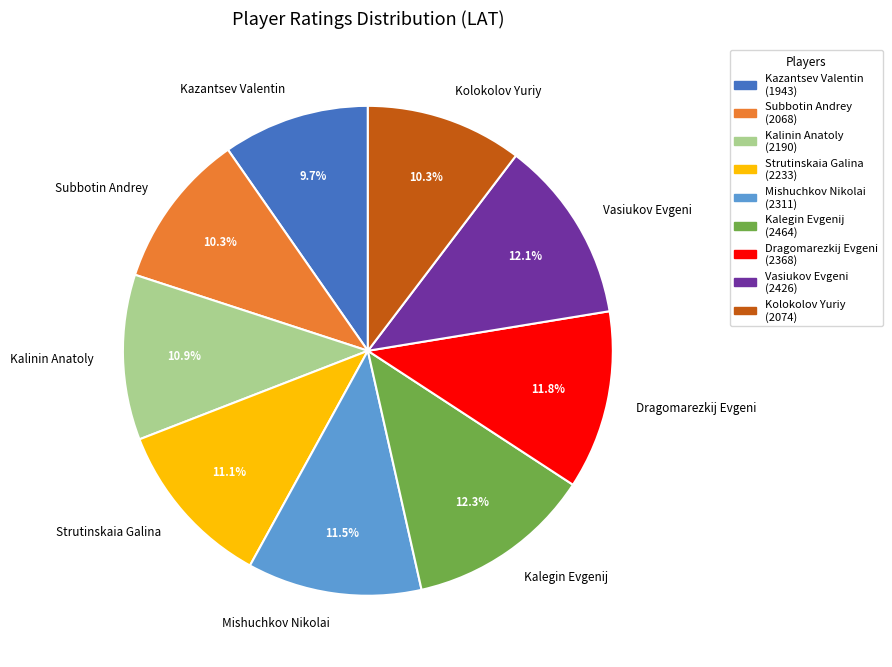

True or false: Kalinin Anatoly accounts for 24% of the total.

False